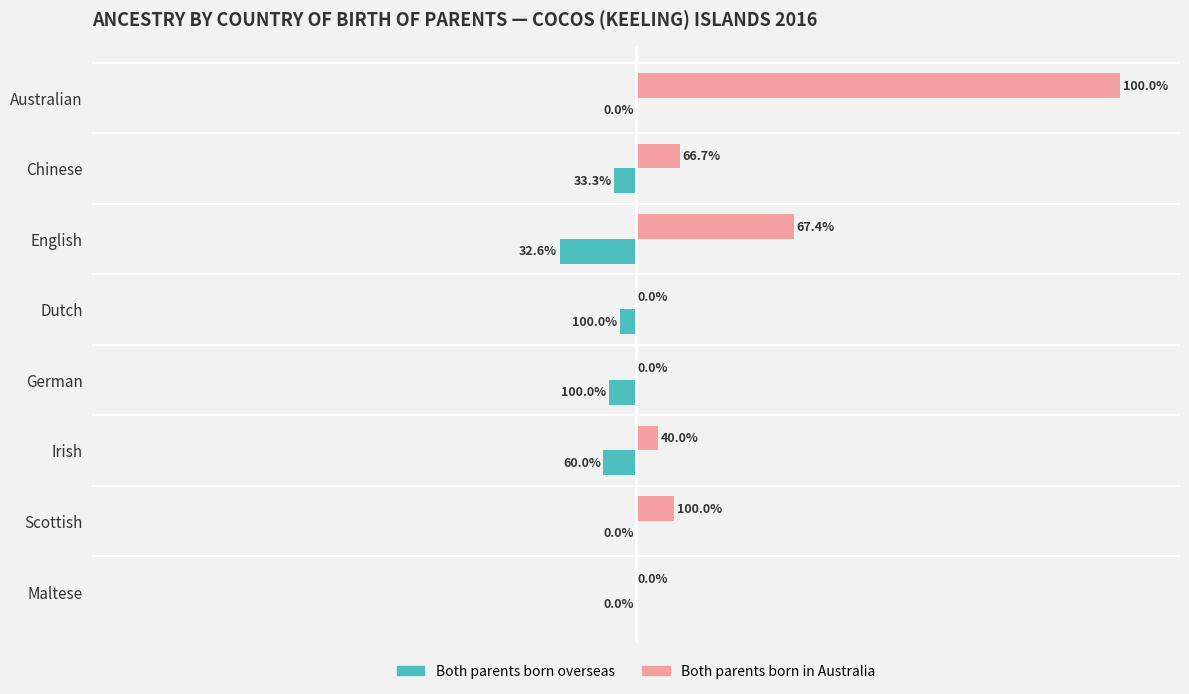

What are all the series names shown in the legend?

Both parents born overseas, Both parents born in Australia